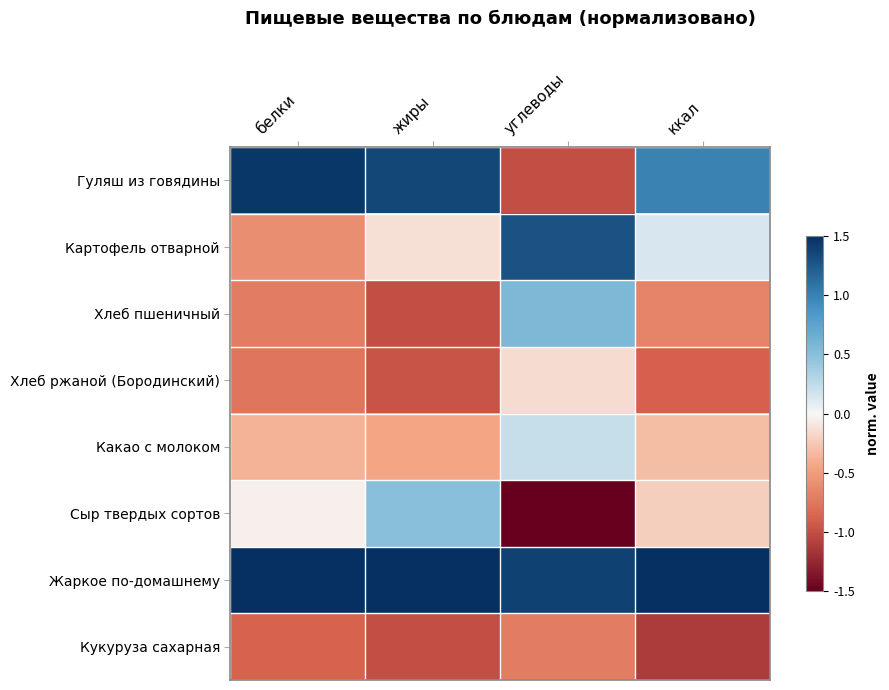

Rank the series by their maximum value, from highest to lowest.

Жаркое по-домашнему, Гуляш из говядины, Картофель отварной, Хлеб пшеничный, Сыр твердых сортов, Какао с молоком, Хлеб ржаной (Бородинский), Кукуруза сахарная